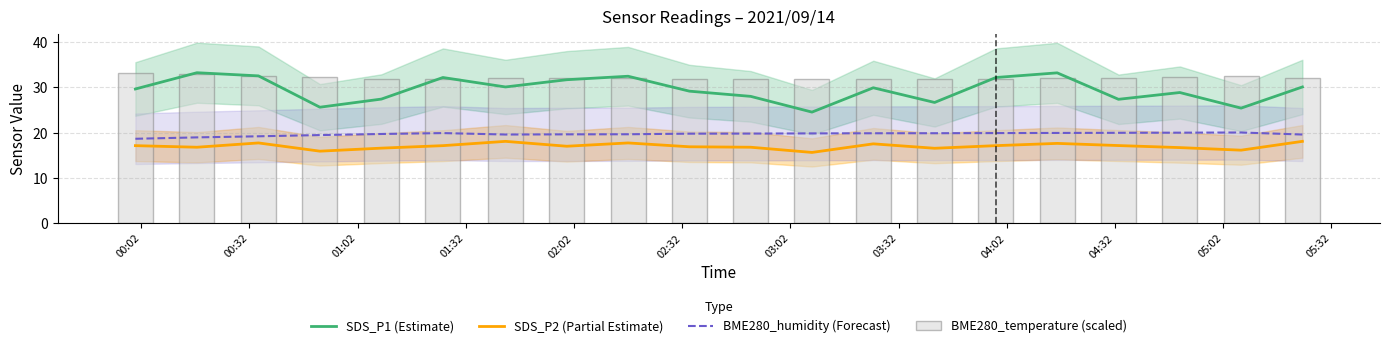

Are the bars grouped side by side (vs. stacked)?

Yes